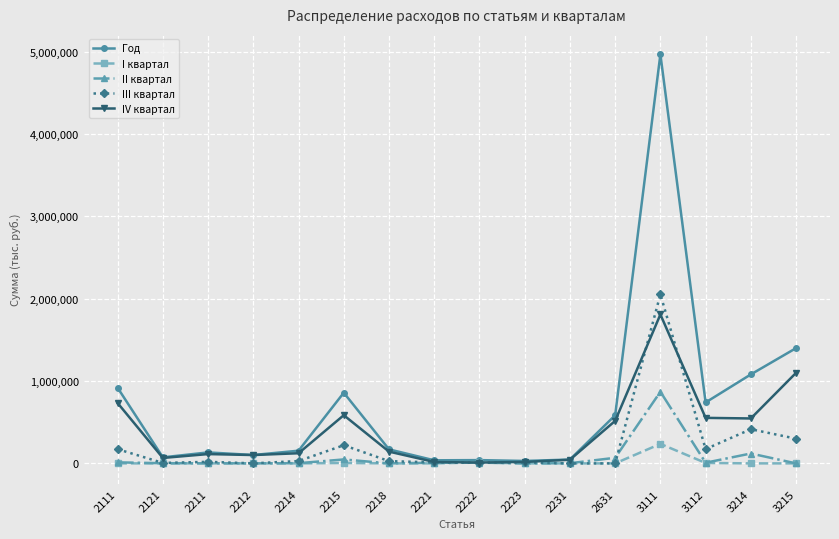

At how many categories does at least one series exceed 3629053?

1